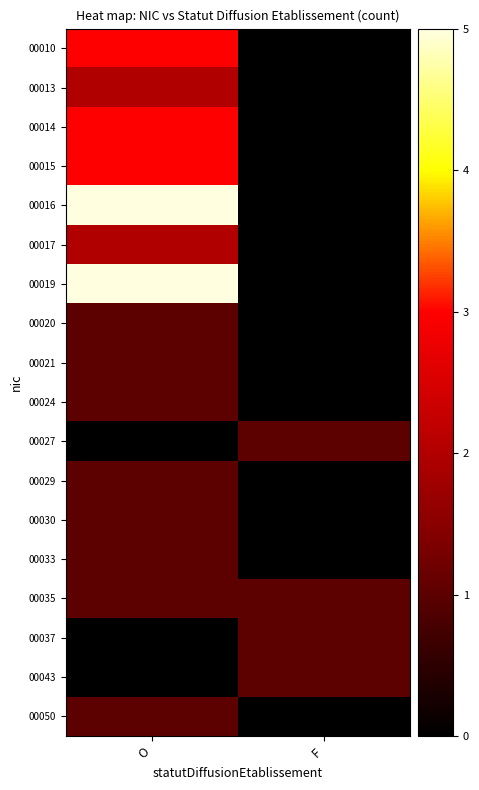

At which category is the sum across all series the highest?

O